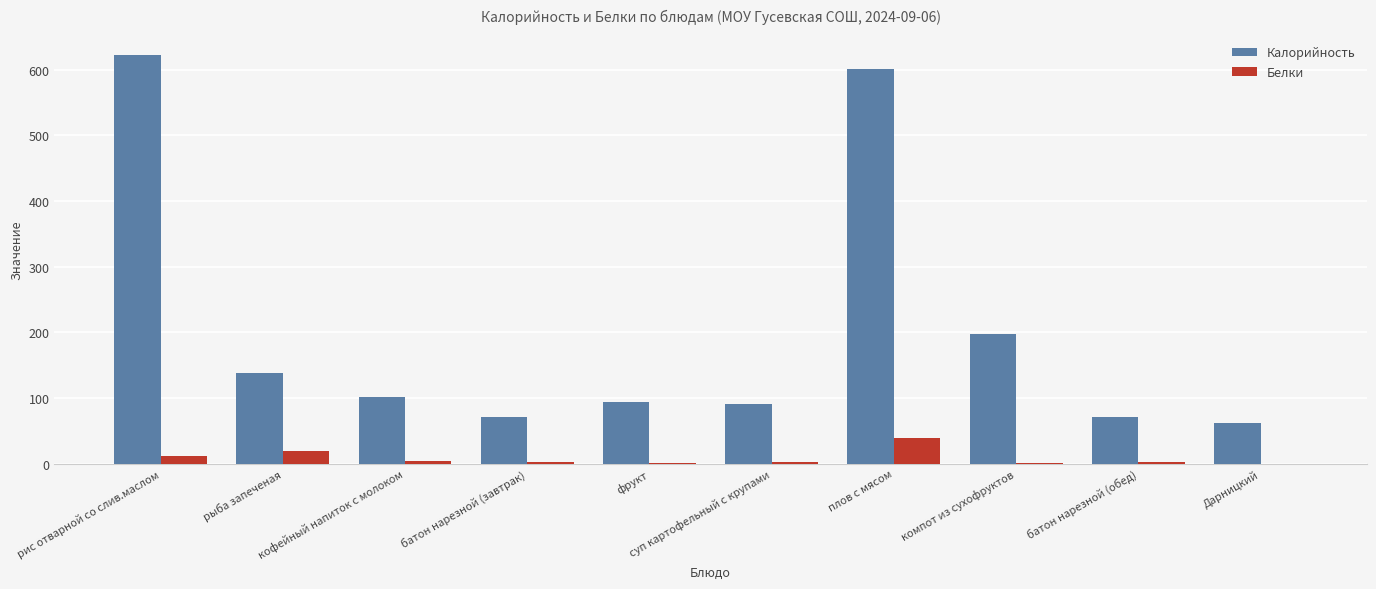

What is the sum of all Белки values?

81.6